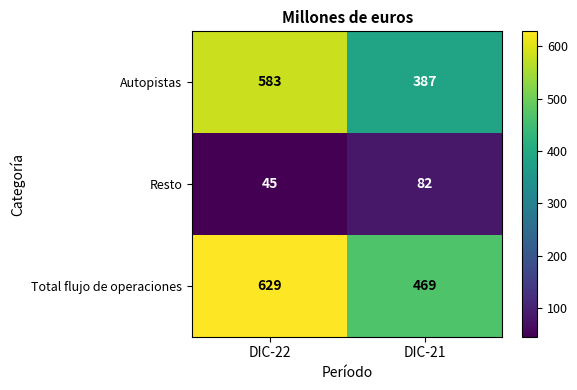

The Total flujo de operaciones series shows 1132 at DIC-22. True or false?

False